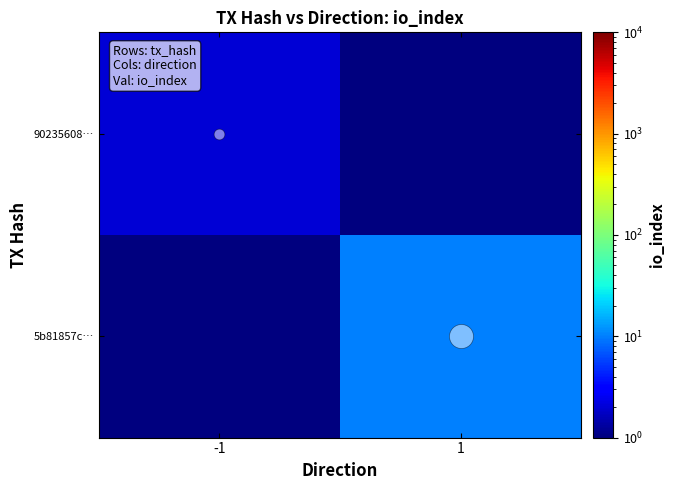

At how many categories does at least one series exceed 6?

1